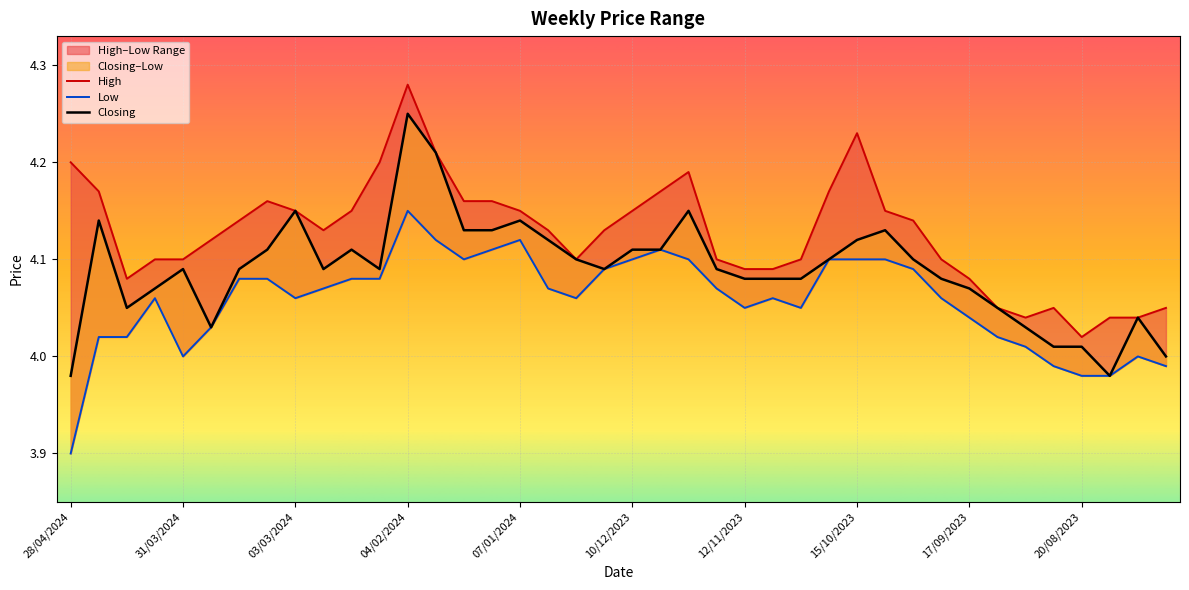

Is it true that Low equals 1.0 at 30/07/2023?

False